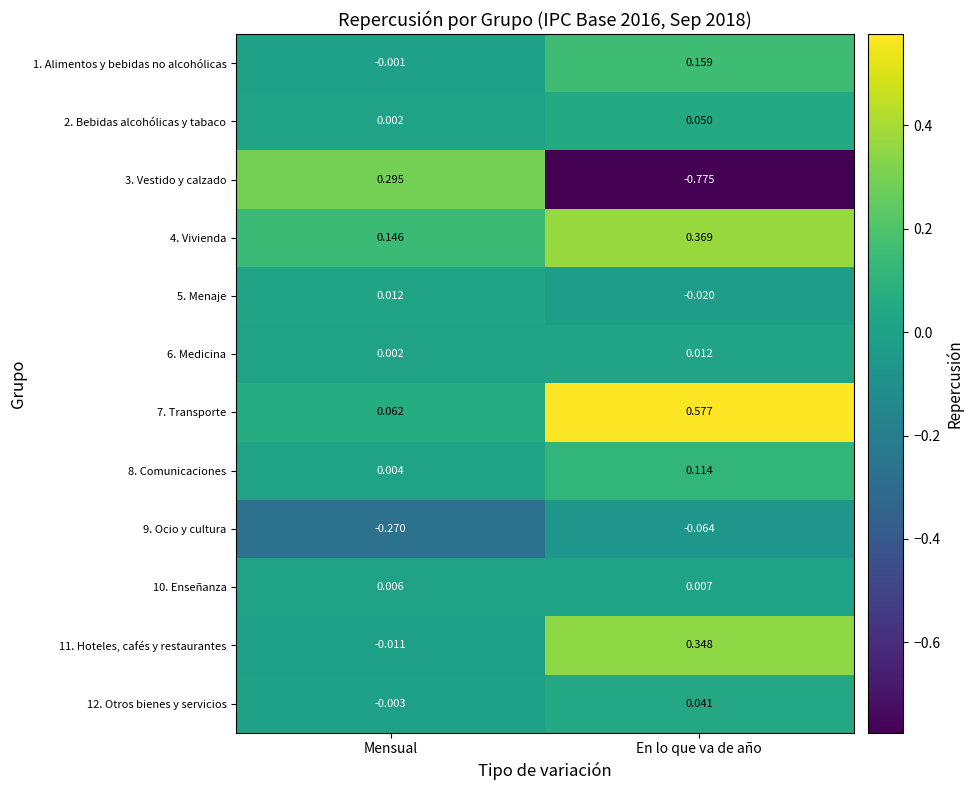

At which label is 2. Bebidas alcohólicas y tabaco closest to 0?

Mensual